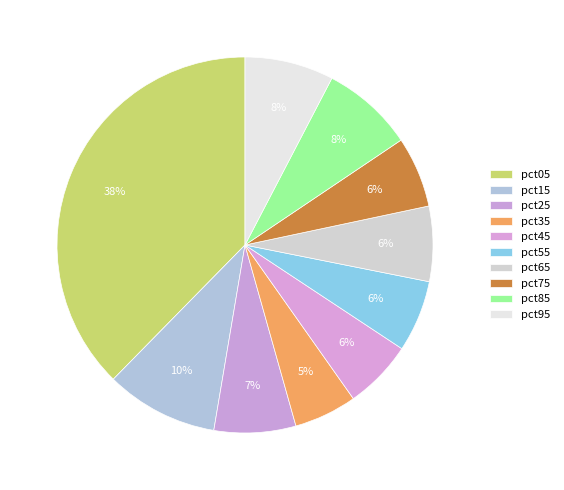

How many segments does this pie chart have?

10